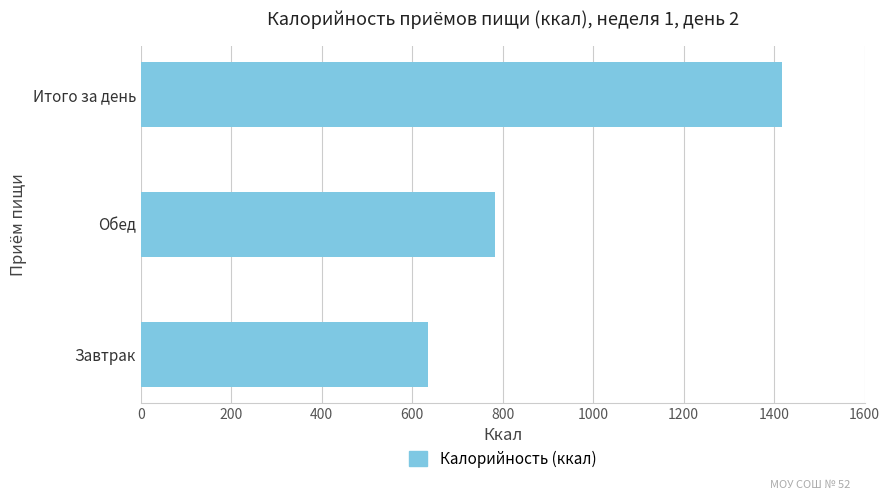

What is the sum of all values?

2837.1